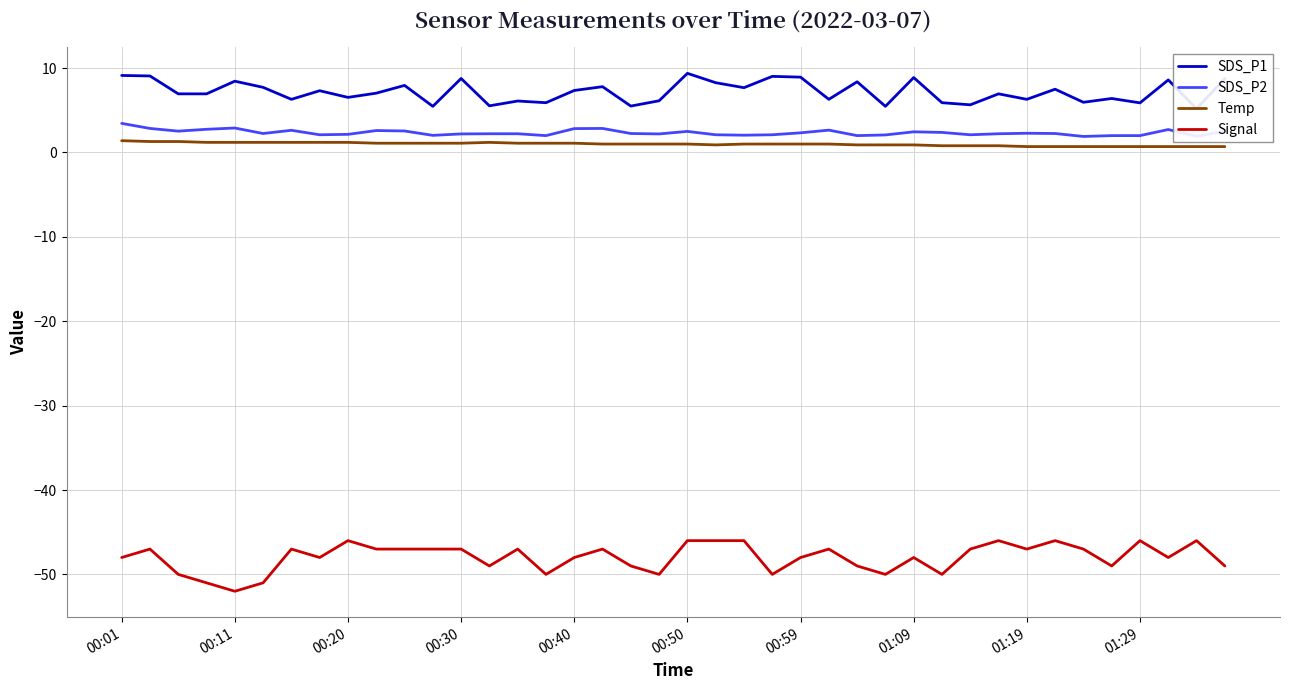

True or false: Temp and Signal cross at least once.

False